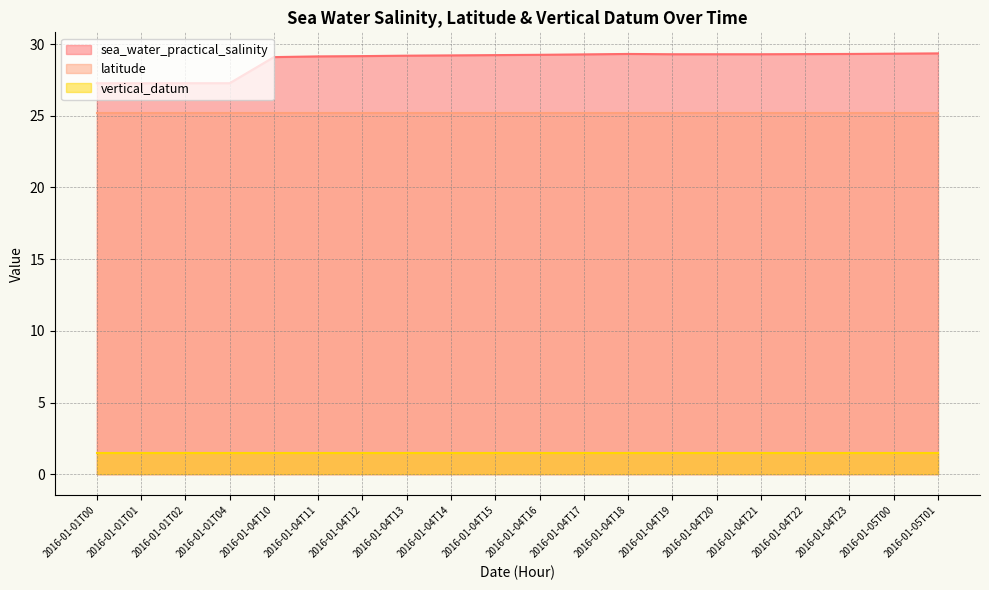

Rank the series by their maximum value, from lowest to highest.

vertical_datum, latitude, sea_water_practical_salinity